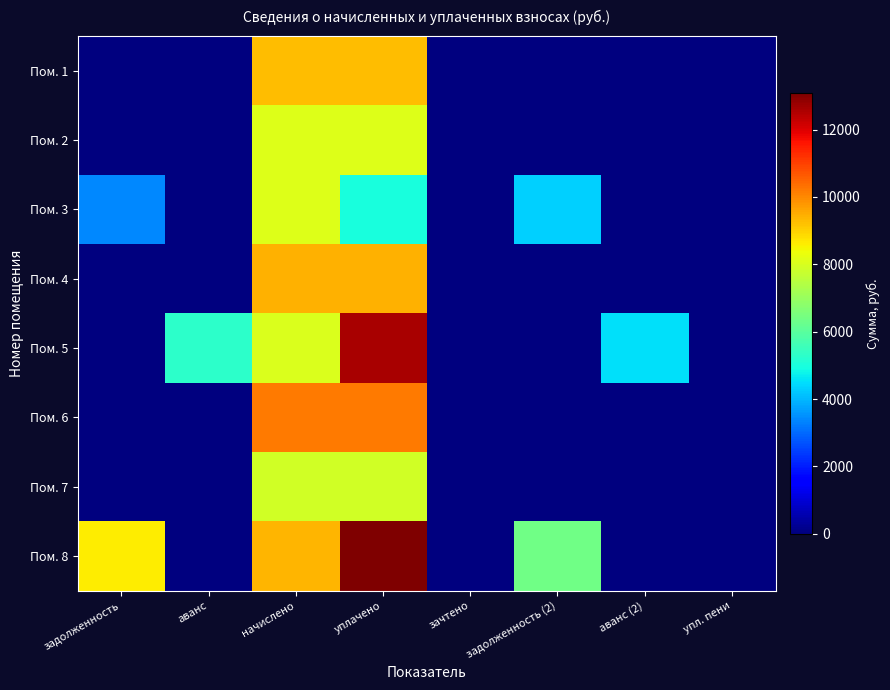

At which category is the sum across all series the highest?

уплачено